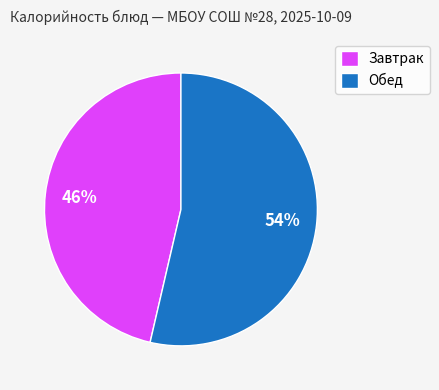

Count the number of slices in the pie.

2